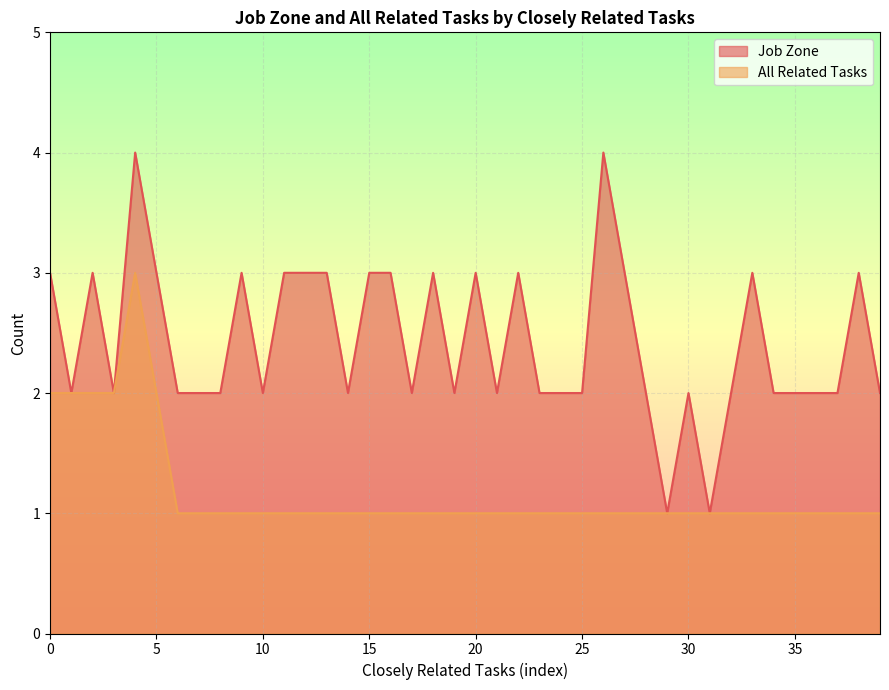

What is the total value across all series at 1?

7